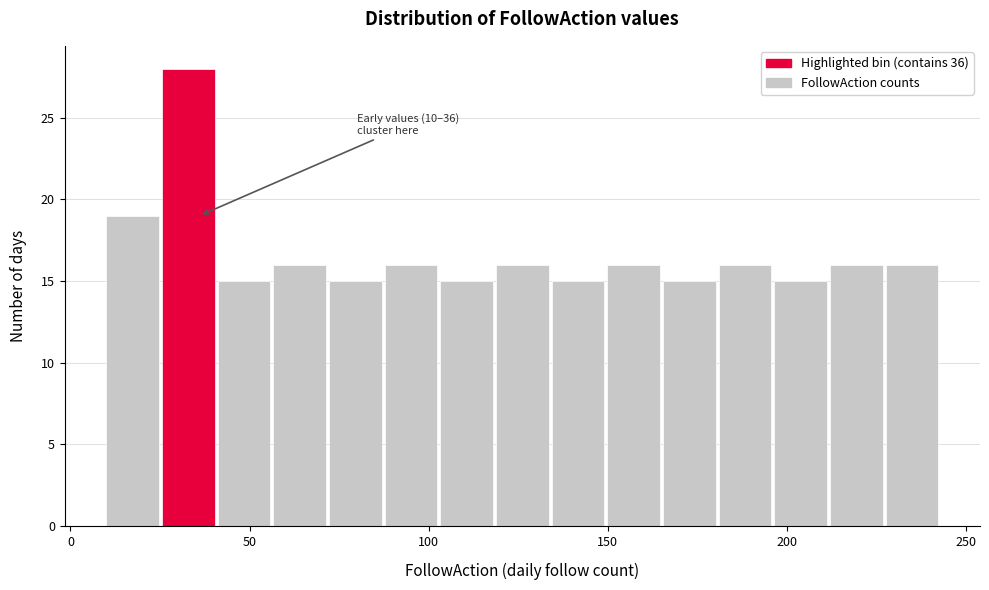

Read against the x-axis, roughly where is the centre of the tallest bar?

35